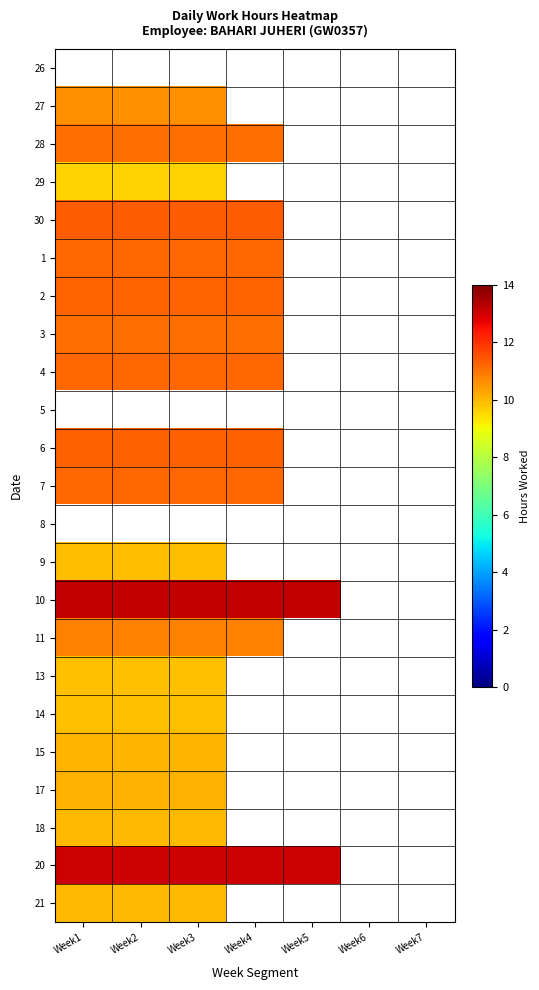

Which label corresponds to the smallest value in the chart?

Week1